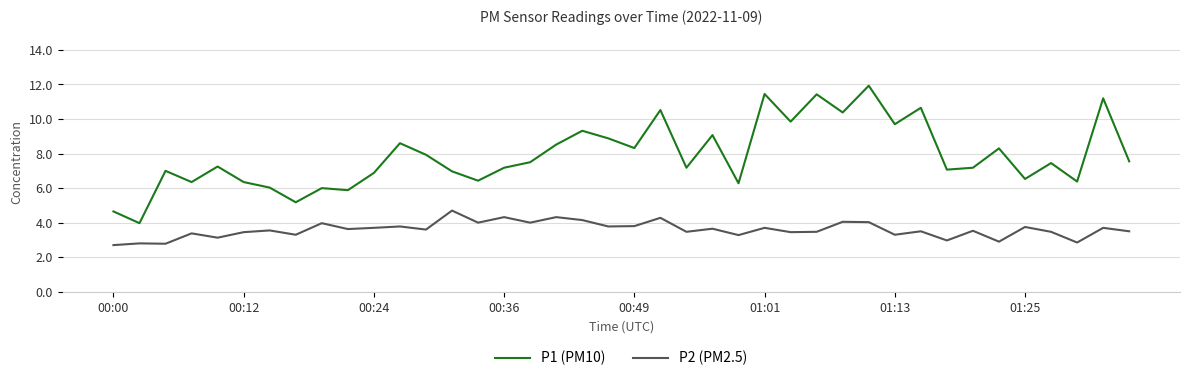

List the series in order of their peak value, lowest first.

P2 (PM2.5), P1 (PM10)